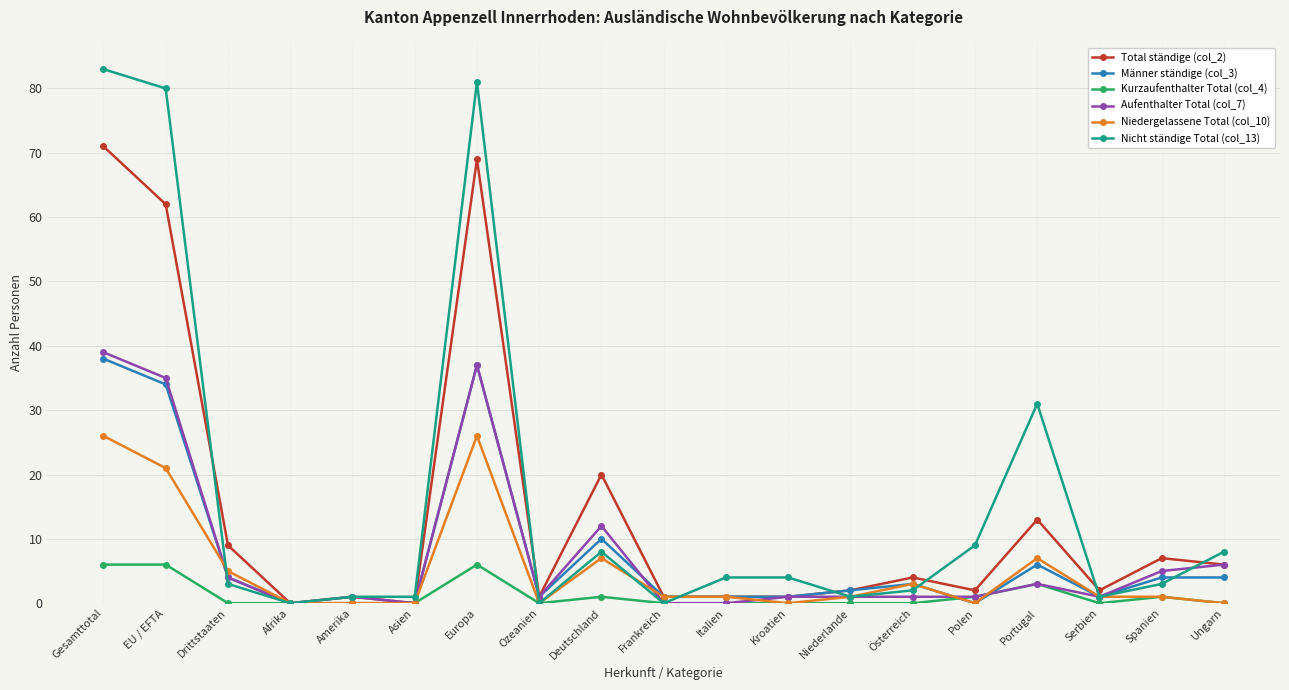

Count the number of categories in the chart.

19